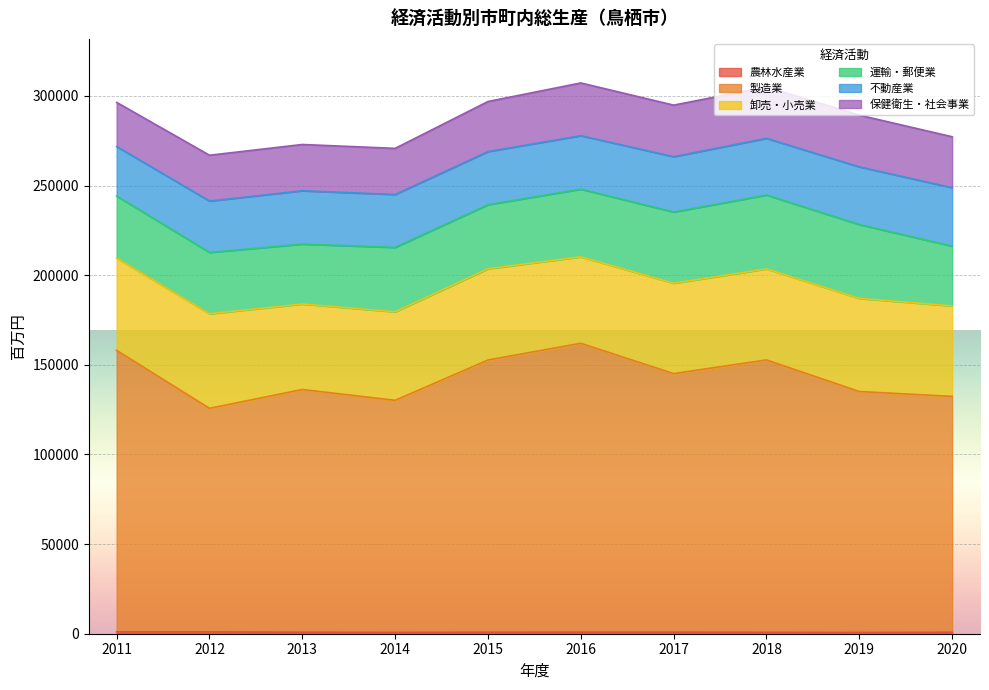

Reading left to right, what are all the values shown in this chart?

農林水産業: 1016.7	1004.2	825.2	733.4	821.9	866.7	877.0	768.9	707.8	805.0
製造業: 157045.1	124725.5	135396.8	129459.2	151851.5	161145.7	144215.6	151964.3	134401.3	131572.2
卸売・小売業: 51479.9	52739.3	47699.6	49372.7	50909.1	48233.0	50416.2	50788.0	51925.5	50494.1
運輸・郵便業: 34626.7	34237.7	33413.8	35938.3	35753.1	37764.9	39720.2	41194.1	41217.2	33336.0
不動産業: 27608.3	28657.4	29754.0	29506.4	29607.9	29802.9	30876.4	31617.2	32172.3	32595.0
保健衛生・社会事業: 24620.2	25547.3	25817.5	25730.0	27938.9	29417.8	28759.2	28669.0	28851.9	28413.4